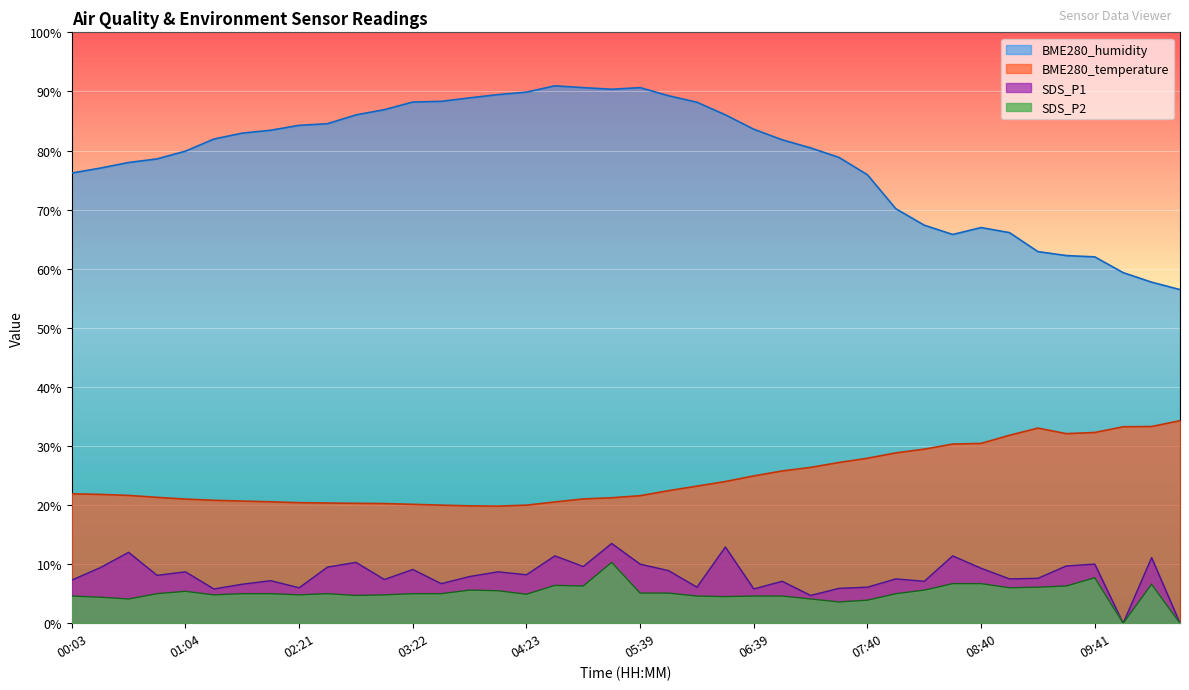

Reading right to left, list all the values displayed in this chart.

BME280_temperature: 34.3	33.3	33.2	32.3	32.1	33.0	31.8	30.4	30.3	29.5	28.8	27.9	27.2	26.4	25.8	24.9	24.0	23.2	22.4	21.6	21.2	21.0	20.5	20.0	19.8	19.9	20.0	20.1	20.2	20.3	20.3	20.4	20.6	20.7	20.8	21.0	21.3	21.6	21.8	21.9
BME280_humidity: 56.5	57.7	59.3	62.0	62.2	62.9	66.1	67.0	65.8	67.4	70.1	75.9	78.8	80.4	81.8	83.6	86.0	88.2	89.3	90.6	90.4	90.6	91.0	89.9	89.5	88.9	88.3	88.2	86.9	86.0	84.5	84.3	83.4	82.9	81.9	79.9	78.6	78.0	77.0	76.2
SDS_P1: 0.0	11.1	0.0	10.0	9.7	7.6	7.5	9.3	11.4	7.1	7.5	6.1	5.9	4.7	7.1	5.8	12.9	6.1	8.9	10.0	13.5	9.6	11.4	8.2	8.7	7.9	6.7	9.1	7.4	10.3	9.5	6.0	7.2	6.6	5.8	8.7	8.1	12.0	9.4	7.3
SDS_P2: 0.0	6.6	0.0	7.7	6.3	6.1	6.0	6.7	6.7	5.6	5.0	3.9	3.6	4.1	4.6	4.6	4.5	4.6	5.1	5.1	10.3	6.3	6.4	4.9	5.5	5.6	5.0	5.0	4.8	4.7	5.0	4.8	5.0	5.0	4.8	5.4	5.0	4.1	4.4	4.6